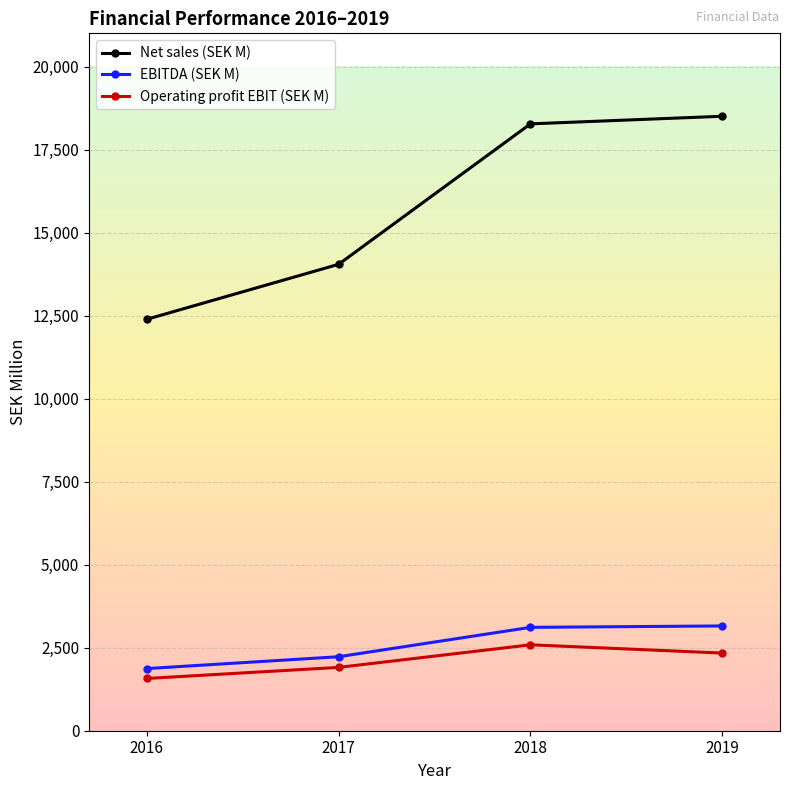

Is it true that Net sales (SEK M) equals 4796 at 2016?

False